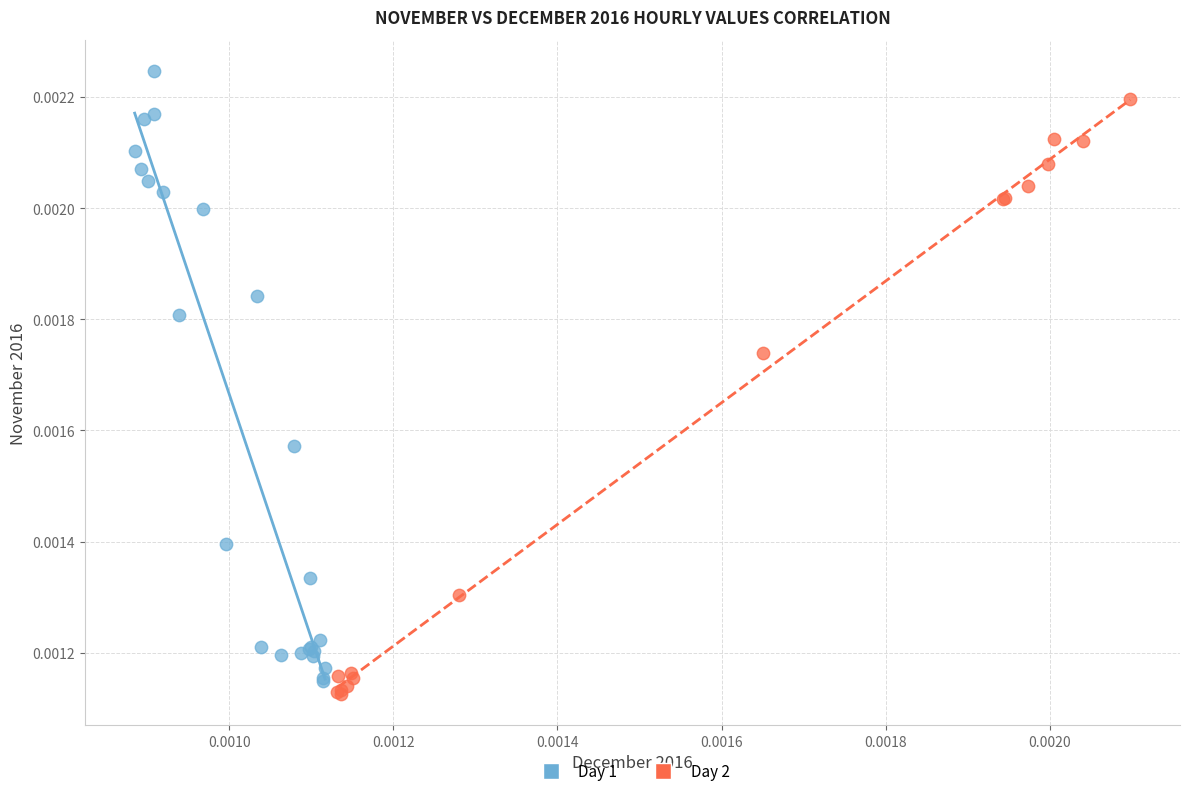

Which series reaches the maximum Y coordinate?

Day 1